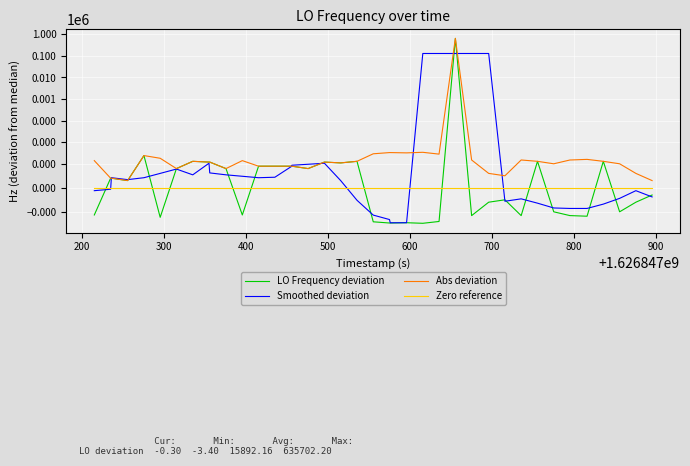

What is the minimum value shown in the chart?

-3.4